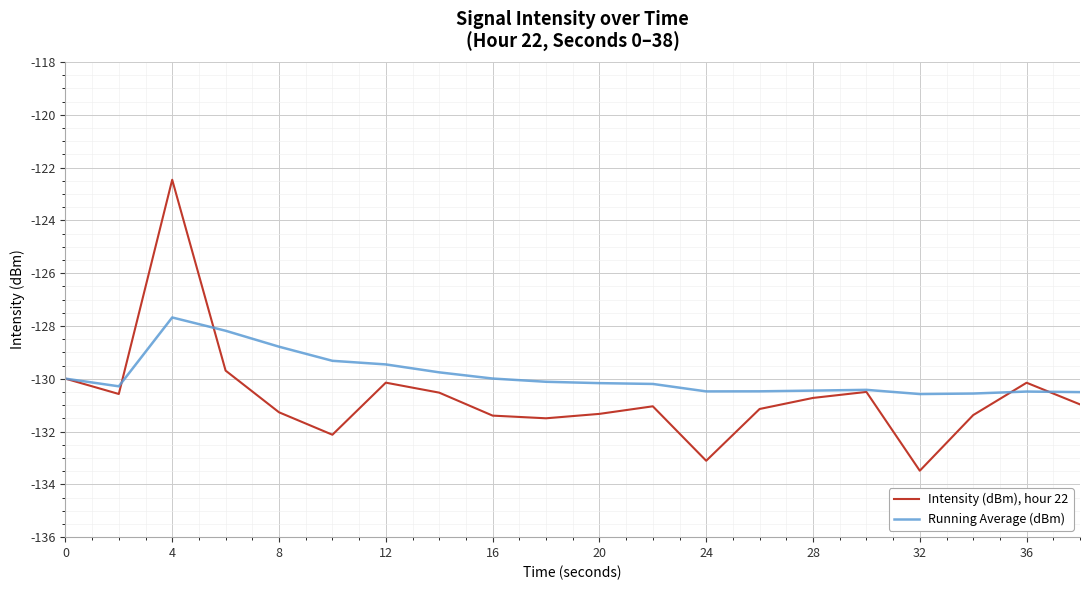

Rank the series by their average value, from lowest to highest.

Intensity (dBm), hour 22, Running Average (dBm)